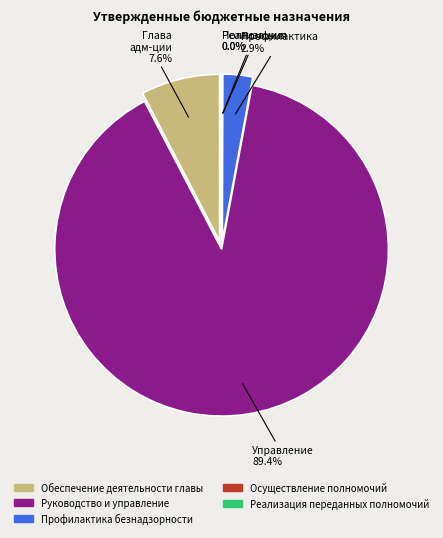

To the nearest percent, what is the difference between the Реализация переданных полномочий and Профилактика безнадзорности slice percentages?

3%